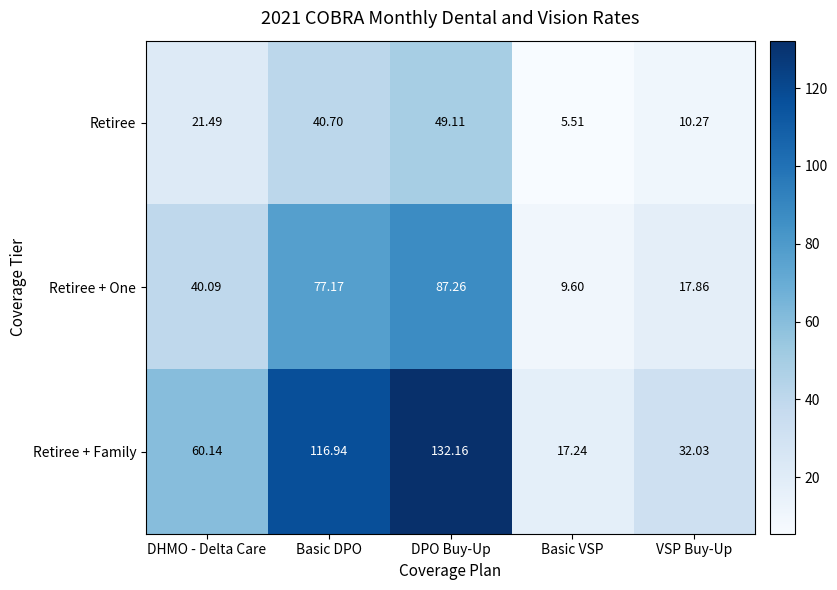

Which series has the largest total across all categories?

Retiree + Family